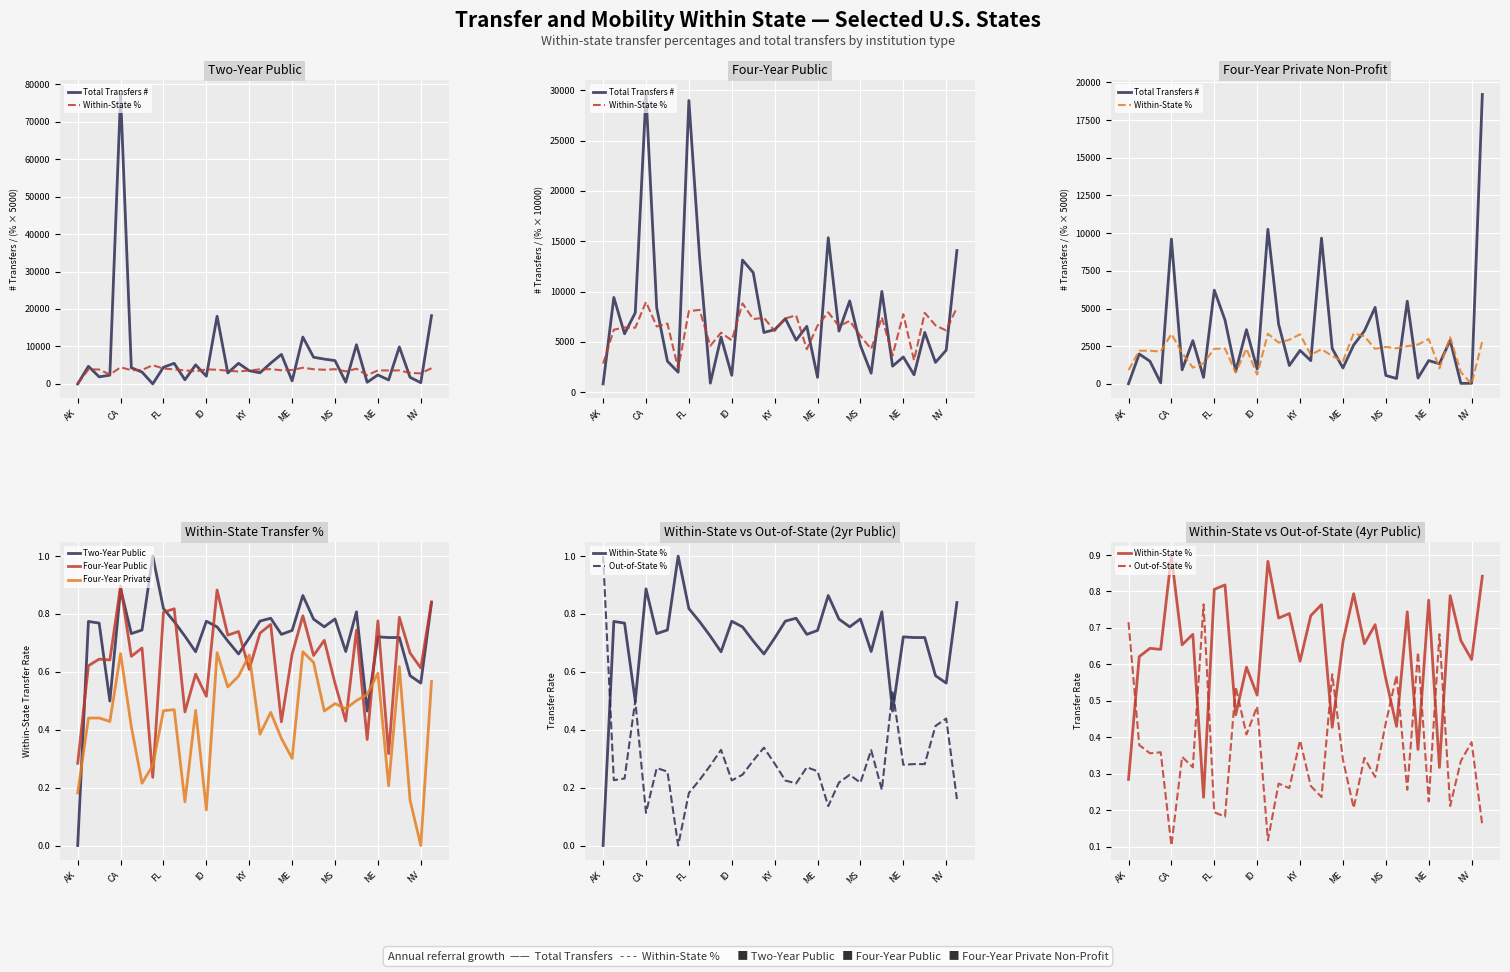

At which label is Two-Year Public closest to 0?

AK